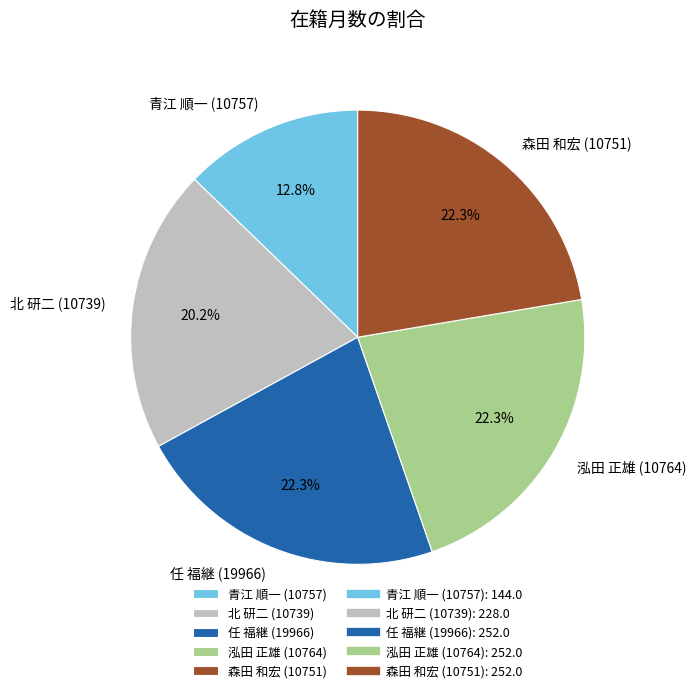

Which slice is the smallest?

青江 順一 (10757)